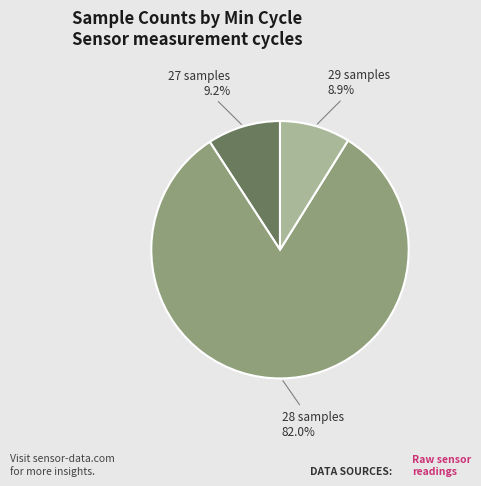

Does any single category account for the majority?

Yes